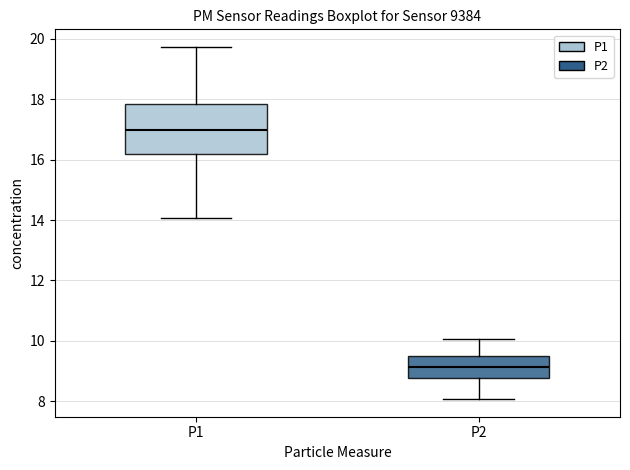

Which box is the tallest, from its lower edge to its upper edge?

P1